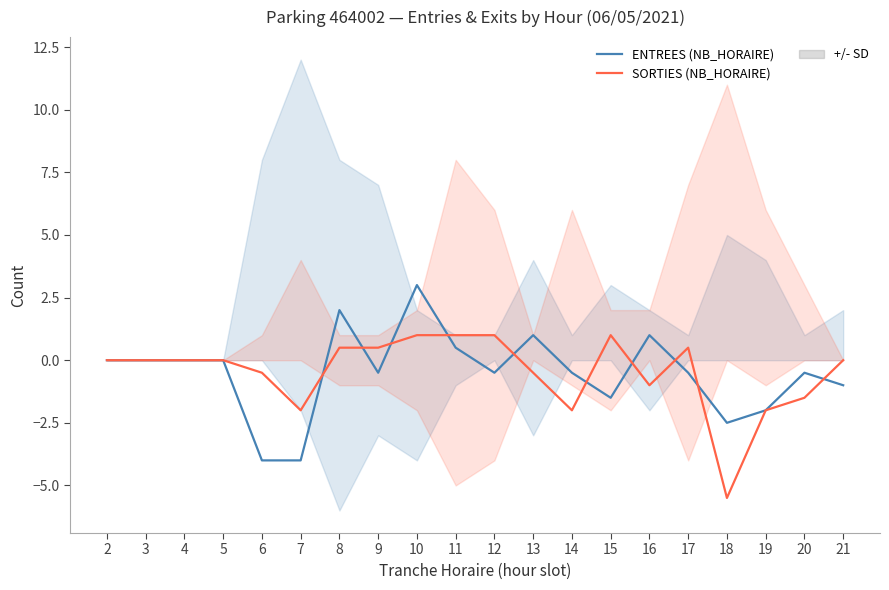

How many lines are shown in the chart?

2